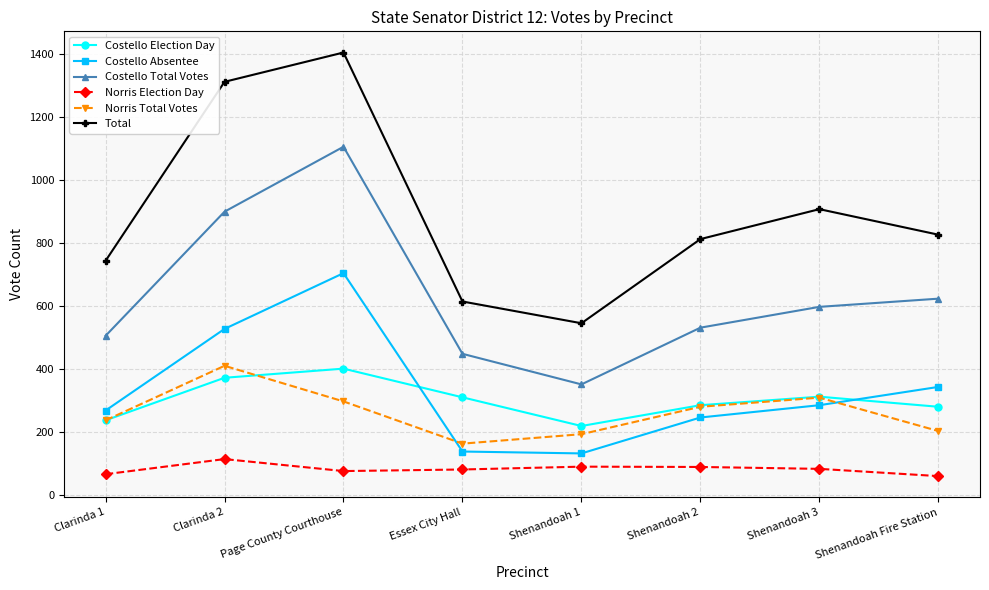

True or false: Costello Absentee and Total cross at least once.

False